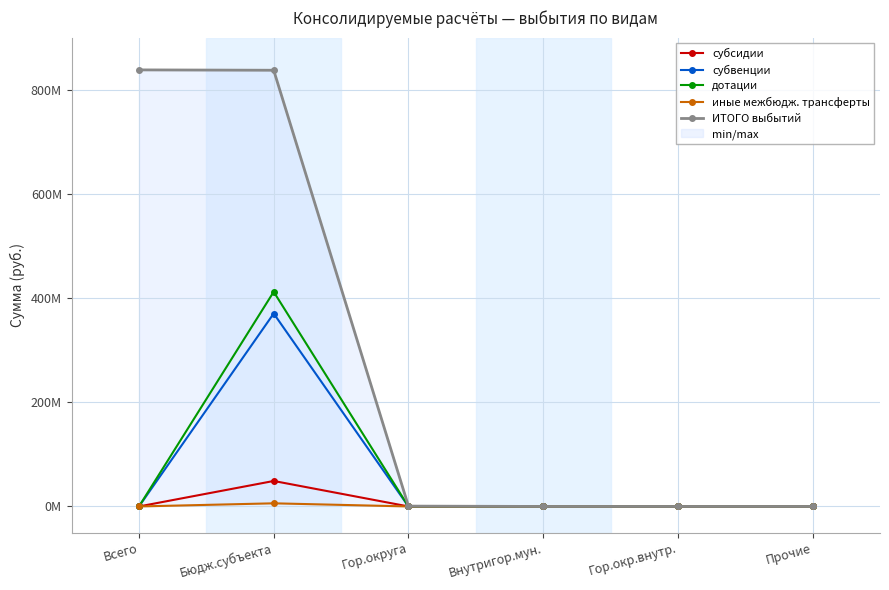

What are all the series names shown in the legend?

субсидии, субвенции, дотации, иные межбюдж. трансферты, ИТОГО выбытий